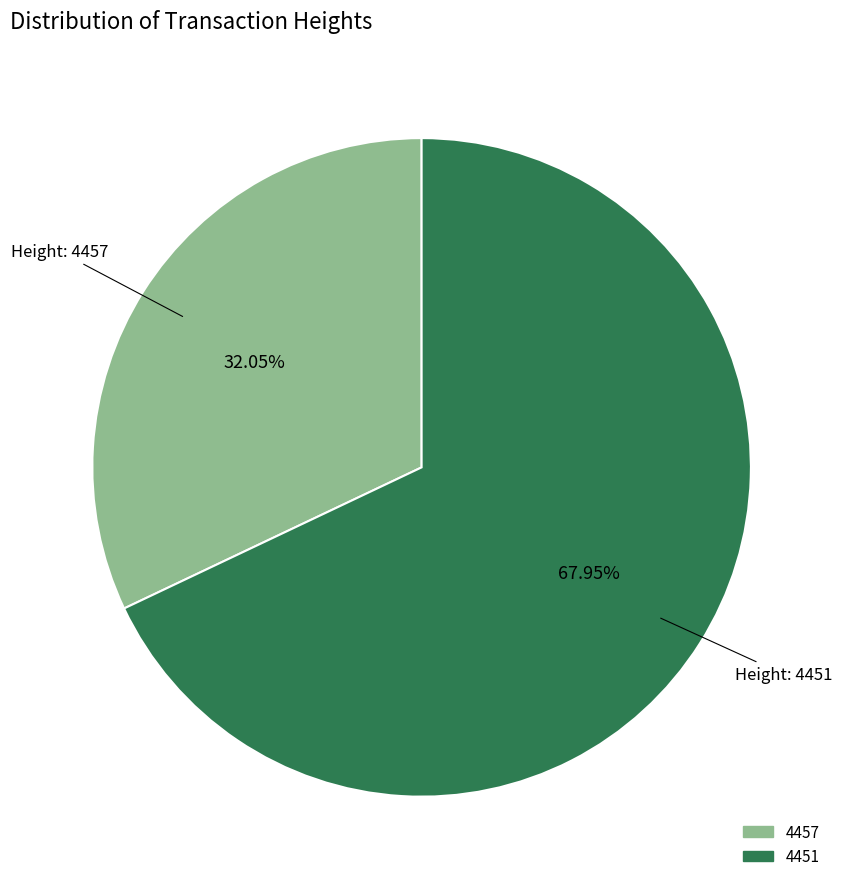

Which has a higher value, 4457 or 4451?

4451